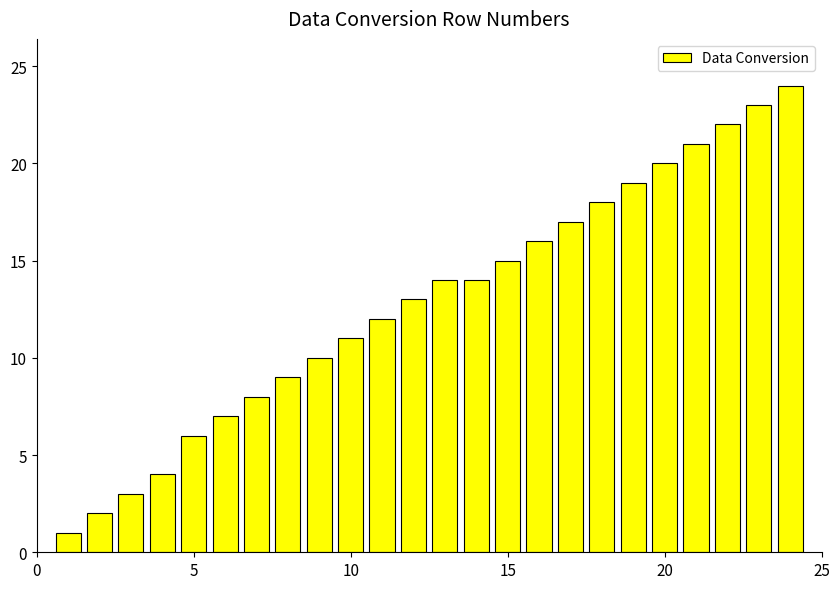

Reading left to right, what are all the values shown in this chart?

1	2	3	4	6	7	8	9	10	11	12	13	14	14	15	16	17	18	19	20	21	22	23	24